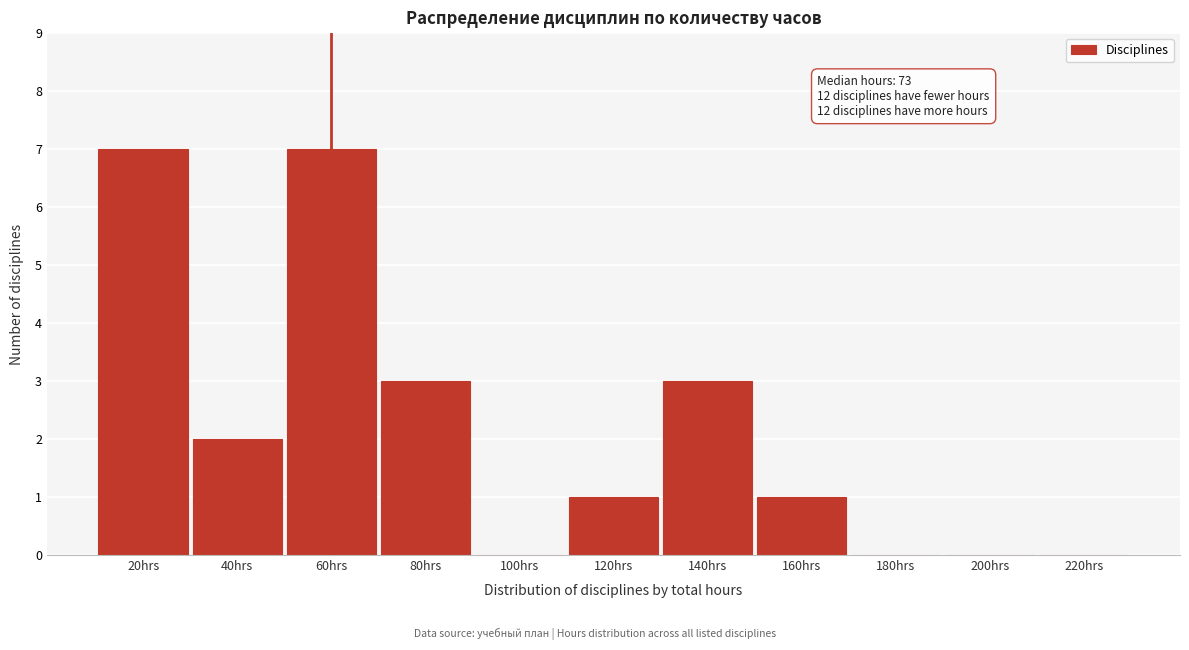

Reading left to right, extract all data points from this chart.

20hrs=7	40hrs=2	60hrs=7	80hrs=3	100hrs=0	120hrs=1	140hrs=3	160hrs=1	180hrs=0	200hrs=0	220hrs=0